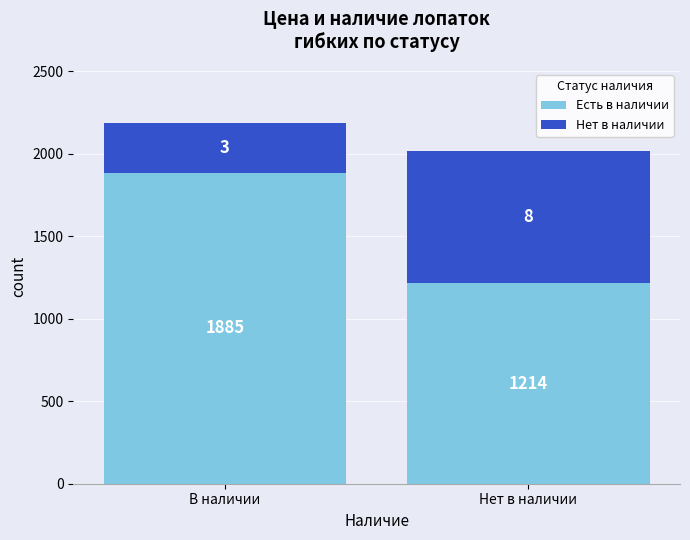

At which category is the sum across all series the highest?

В наличии